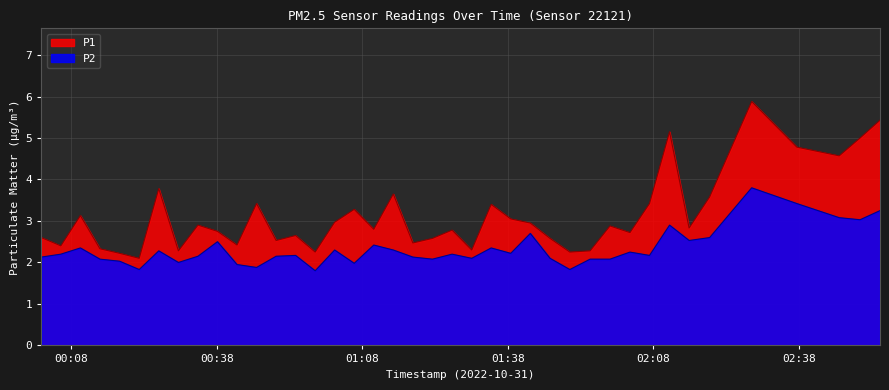

Is it true that P2 equals 3.2 at 2022-10-31T02:54:46?

True